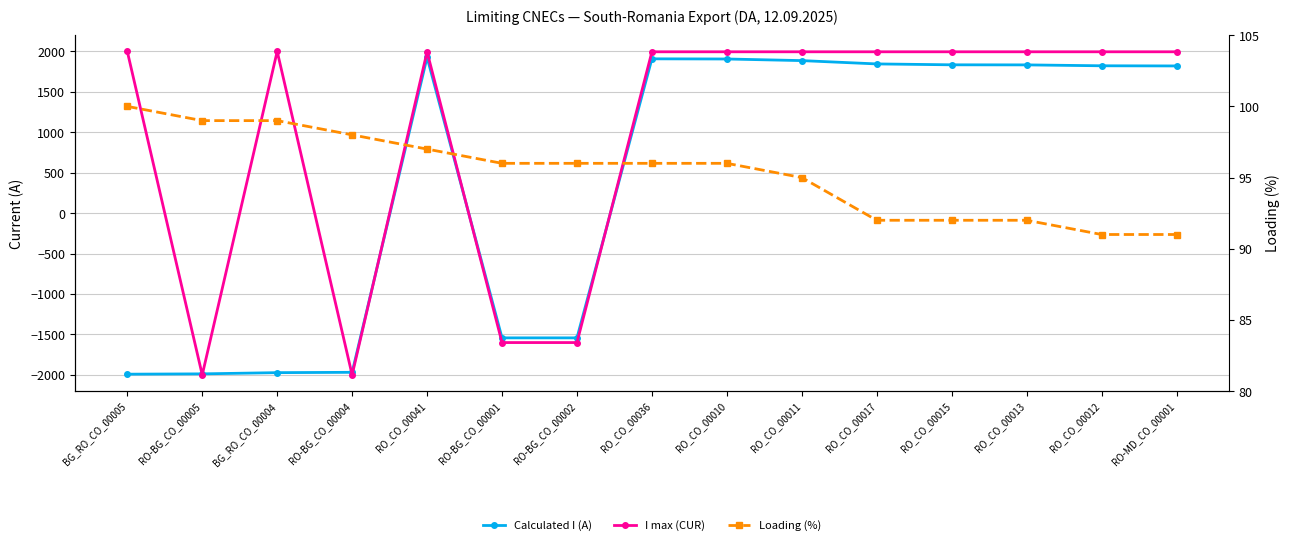

True or false: Loading (%) has a value of 92 at RO_CO_00015.

True